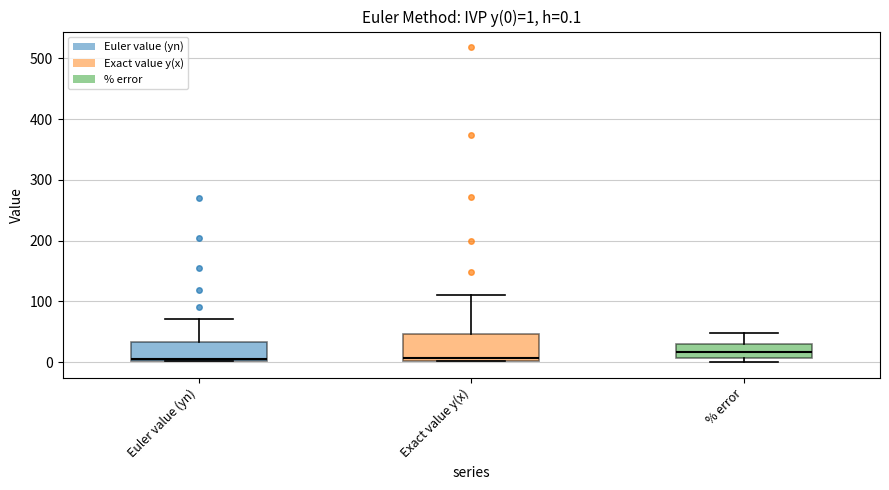

Which box is the tallest, from its lower edge to its upper edge?

Exact value y(x)